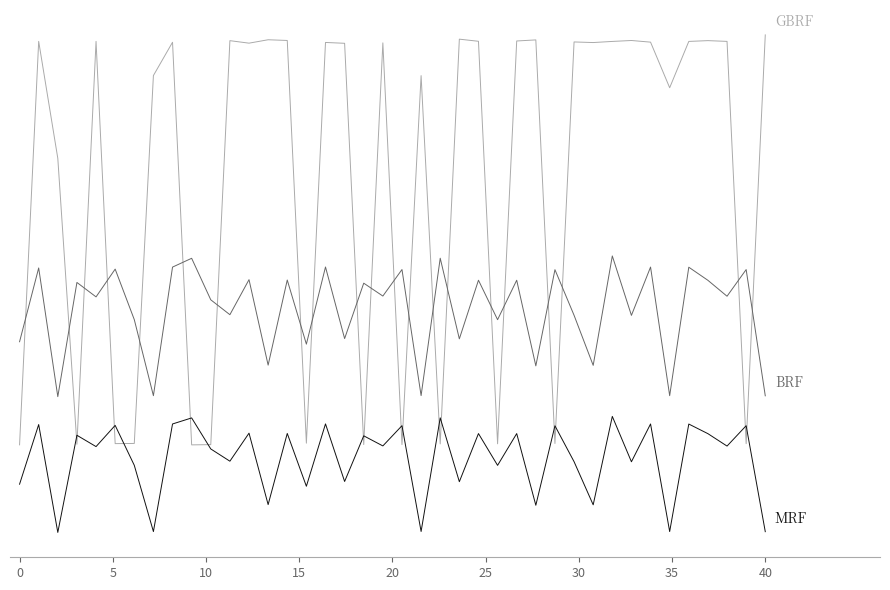

Does the chart have visible grid lines?

No